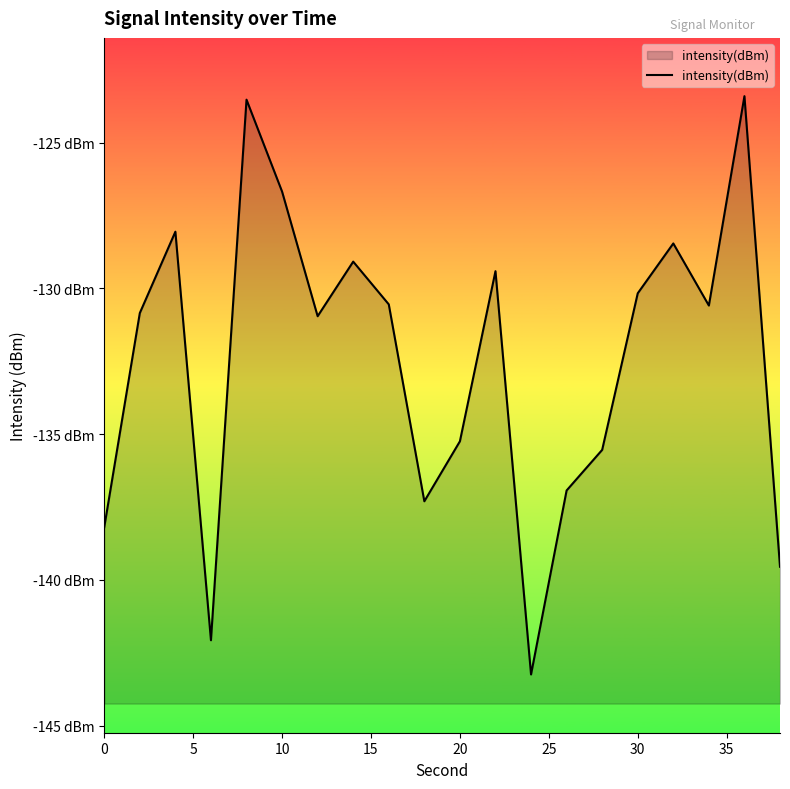

How many interior local peaks (higher than both neighbors) does the data have?

6